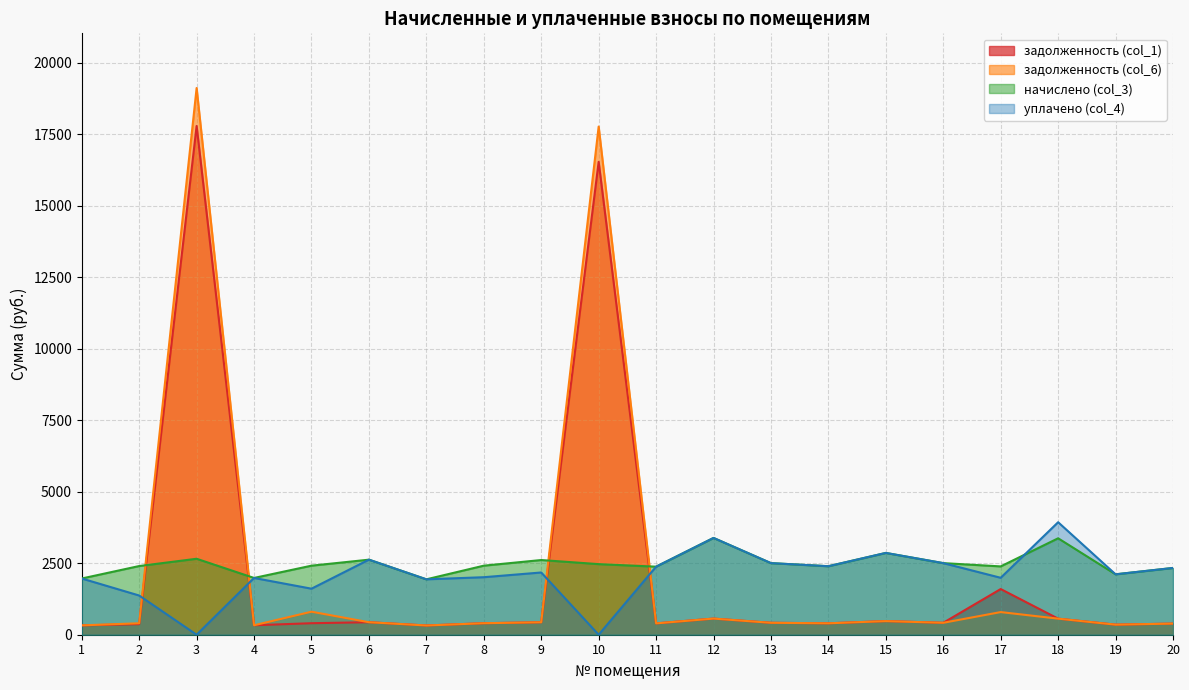

Which series has the widest spread of values?

задолженность (col_6)